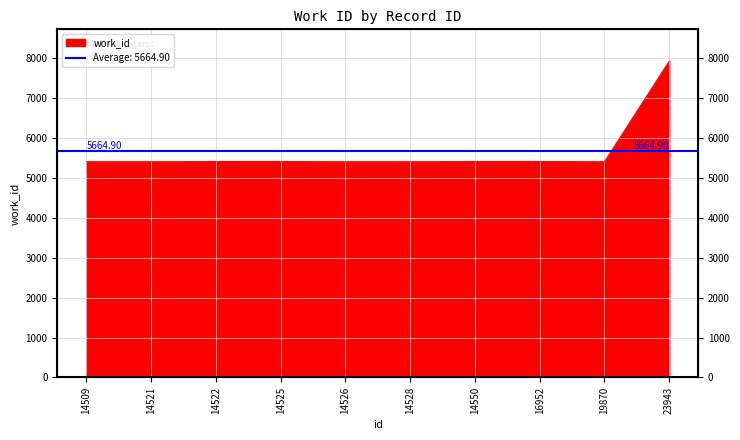

What is the difference between the second highest and minimum values?

9